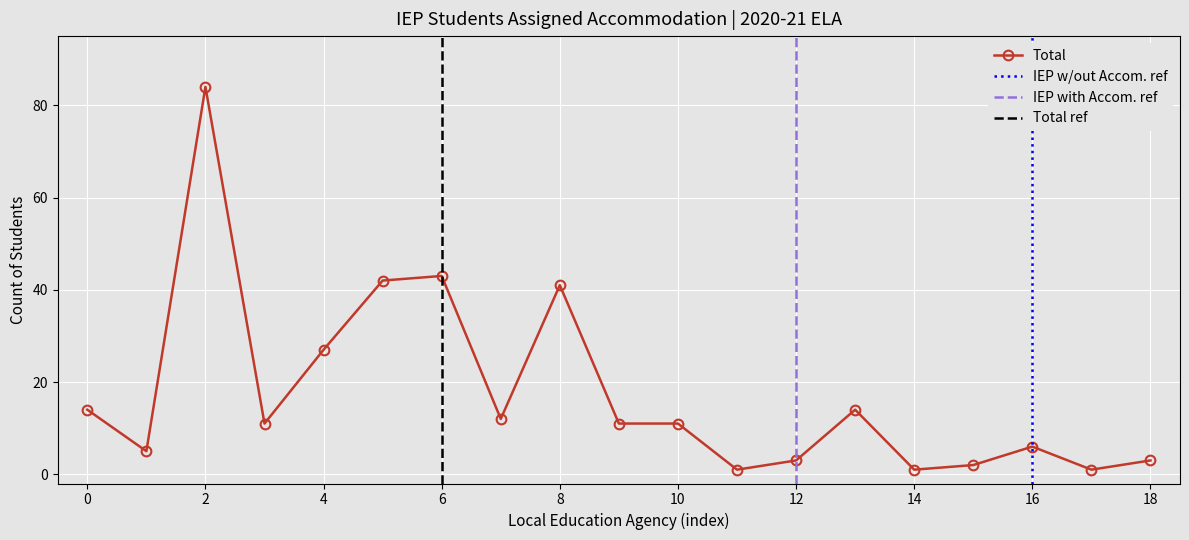

At which category does Total reach its first local peak?

2